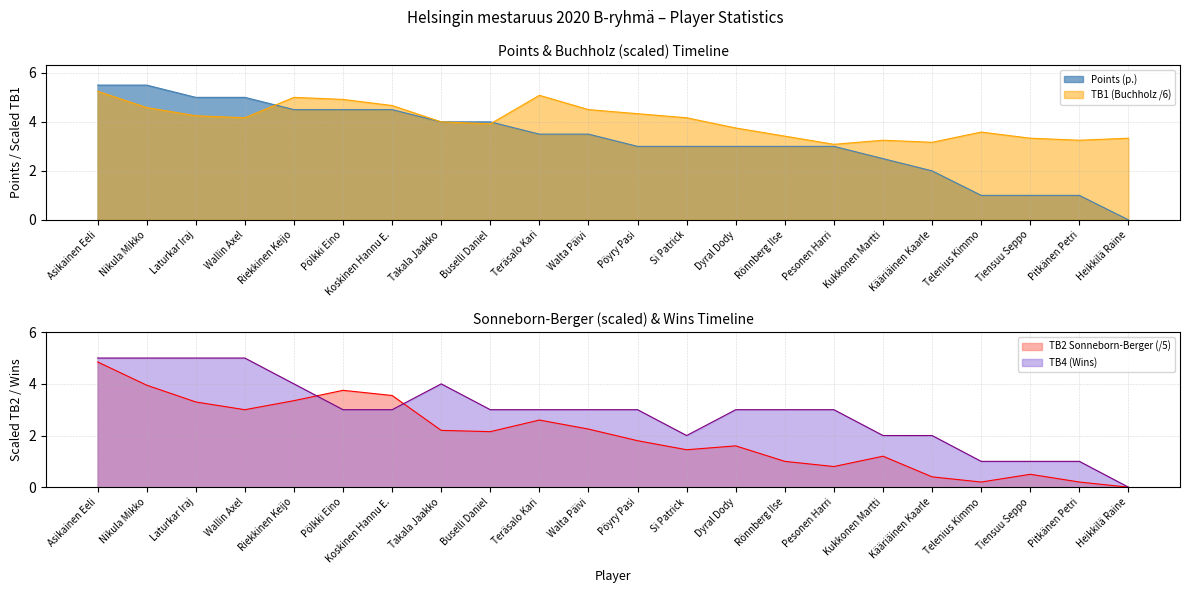

Reading right to left, list all the values displayed in this chart.

Points (p.): Heikkilä Raine=0.0	Pitkänen Petri=1.0	Tiensuu Seppo=1.0	Telenius Kimmo=1.0	Kääriäinen Kaarle=2.0	Kukkonen Martti=2.5	Pesonen Harri=3.0	Rönnberg Ilse=3.0	Dyral Dody=3.0	Si Patrick=3.0	Pöyry Pasi=3.0	Walta Päivi=3.5	Teräsalo Kari=3.5	Buselli Daniel=4.0	Takala Jaakko=4.0	Koskinen Hannu E.=4.5	Pölkki Eino=4.5	Riekkinen Keijo=4.5	Wallin Axel=5.0	Laturkar Iraj=5.0	Nikula Mikko=5.5	Asikainen Eeli=5.5
TB1 (Buchholz): Heikkilä Raine=3.3	Pitkänen Petri=3.2	Tiensuu Seppo=3.3	Telenius Kimmo=3.6	Kääriäinen Kaarle=3.2	Kukkonen Martti=3.2	Pesonen Harri=3.1	Rönnberg Ilse=3.4	Dyral Dody=3.8	Si Patrick=4.2	Pöyry Pasi=4.3	Walta Päivi=4.5	Teräsalo Kari=5.1	Buselli Daniel=3.9	Takala Jaakko=4.0	Koskinen Hannu E.=4.7	Pölkki Eino=4.9	Riekkinen Keijo=5.0	Wallin Axel=4.2	Laturkar Iraj=4.2	Nikula Mikko=4.6	Asikainen Eeli=5.2
TB2 (Sonneborn-Berger): Heikkilä Raine=0.0	Pitkänen Petri=0.2	Tiensuu Seppo=0.5	Telenius Kimmo=0.2	Kääriäinen Kaarle=0.4	Kukkonen Martti=1.2	Pesonen Harri=0.8	Rönnberg Ilse=1.0	Dyral Dody=1.6	Si Patrick=1.4	Pöyry Pasi=1.8	Walta Päivi=2.2	Teräsalo Kari=2.6	Buselli Daniel=2.1	Takala Jaakko=2.2	Koskinen Hannu E.=3.5	Pölkki Eino=3.8	Riekkinen Keijo=3.4	Wallin Axel=3.0	Laturkar Iraj=3.3	Nikula Mikko=4.0	Asikainen Eeli=4.8
TB4 (Wins): Heikkilä Raine=0.0	Pitkänen Petri=1.0	Tiensuu Seppo=1.0	Telenius Kimmo=1.0	Kääriäinen Kaarle=2.0	Kukkonen Martti=2.0	Pesonen Harri=3.0	Rönnberg Ilse=3.0	Dyral Dody=3.0	Si Patrick=2.0	Pöyry Pasi=3.0	Walta Päivi=3.0	Teräsalo Kari=3.0	Buselli Daniel=3.0	Takala Jaakko=4.0	Koskinen Hannu E.=3.0	Pölkki Eino=3.0	Riekkinen Keijo=4.0	Wallin Axel=5.0	Laturkar Iraj=5.0	Nikula Mikko=5.0	Asikainen Eeli=5.0